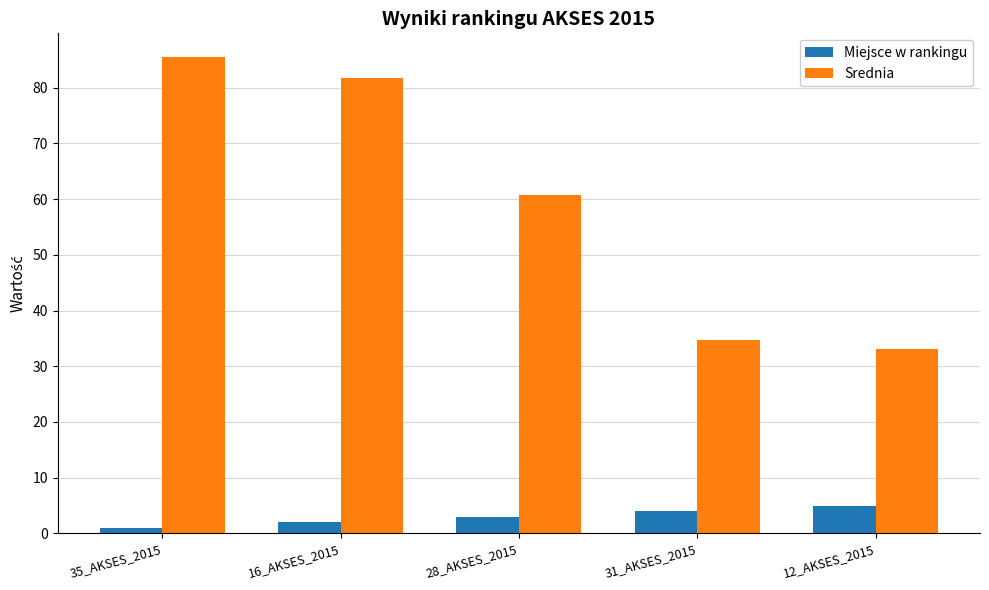

What is the difference between the maximum and minimum values in the Srednia series?

52.4